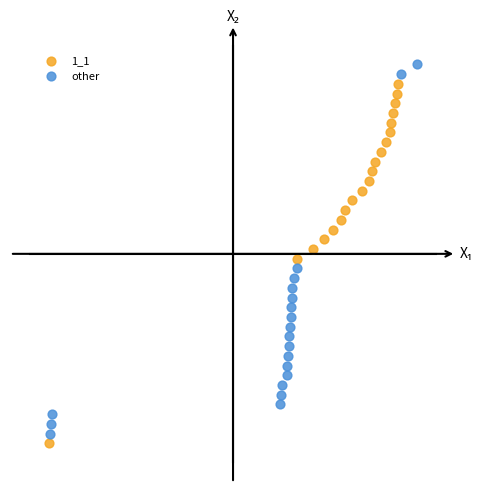

Which series has the widest spread of Y values?

other